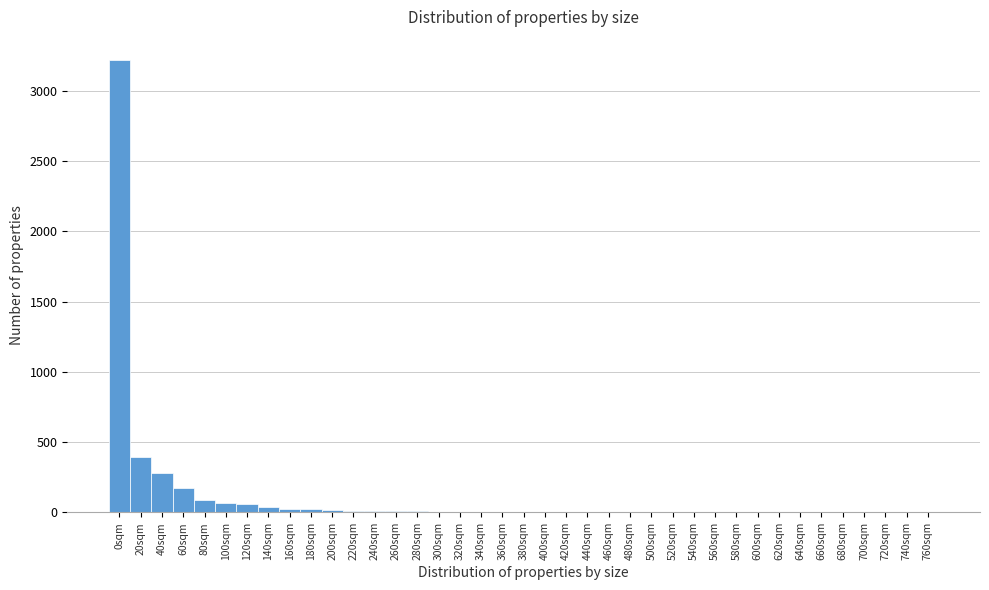

What is the greatest value displayed?

3222